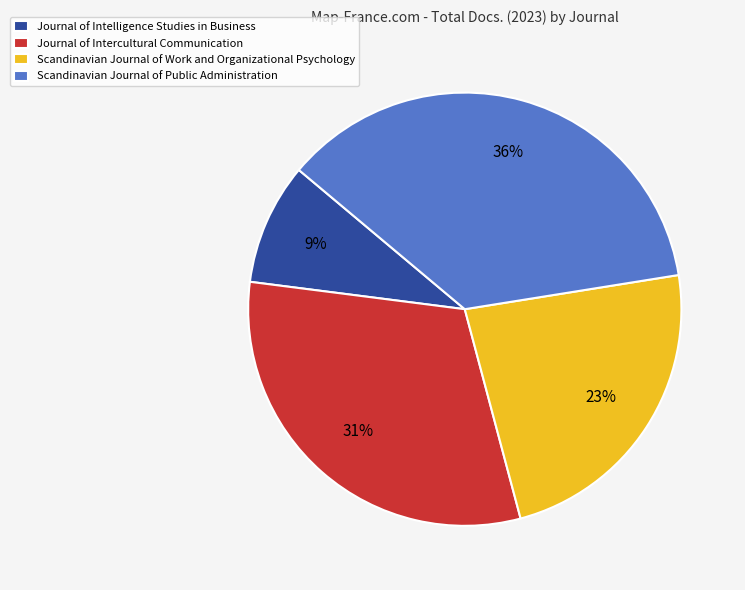

How many slices are in this pie chart?

4